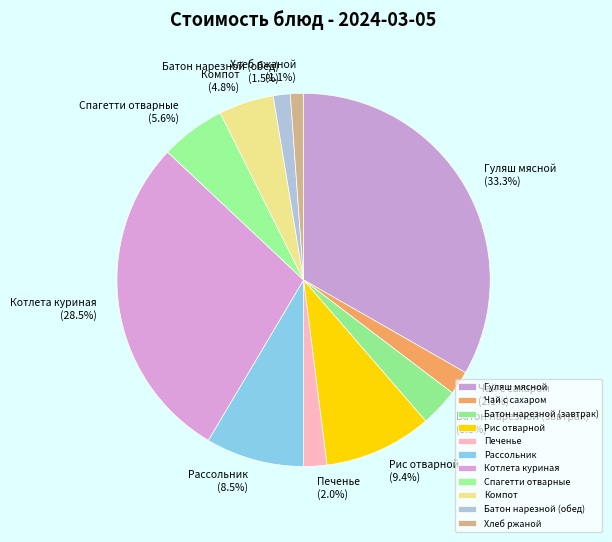

To the nearest percent, what is the average slice percentage?

9%